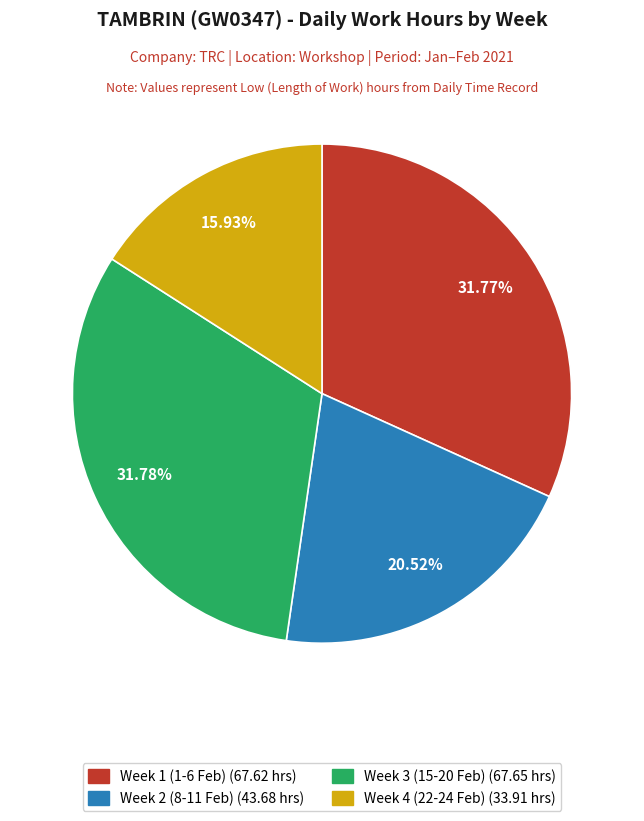

Is there a majority slice in this chart?

No